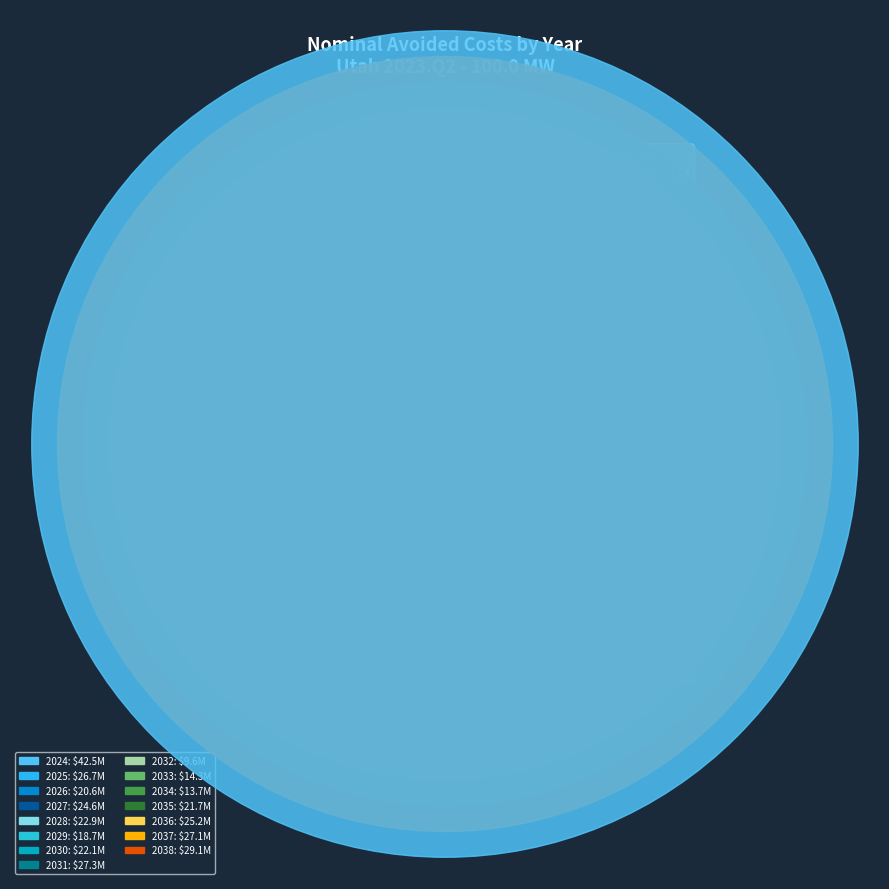

Is it true that 2036 is 7% of the pie?

True